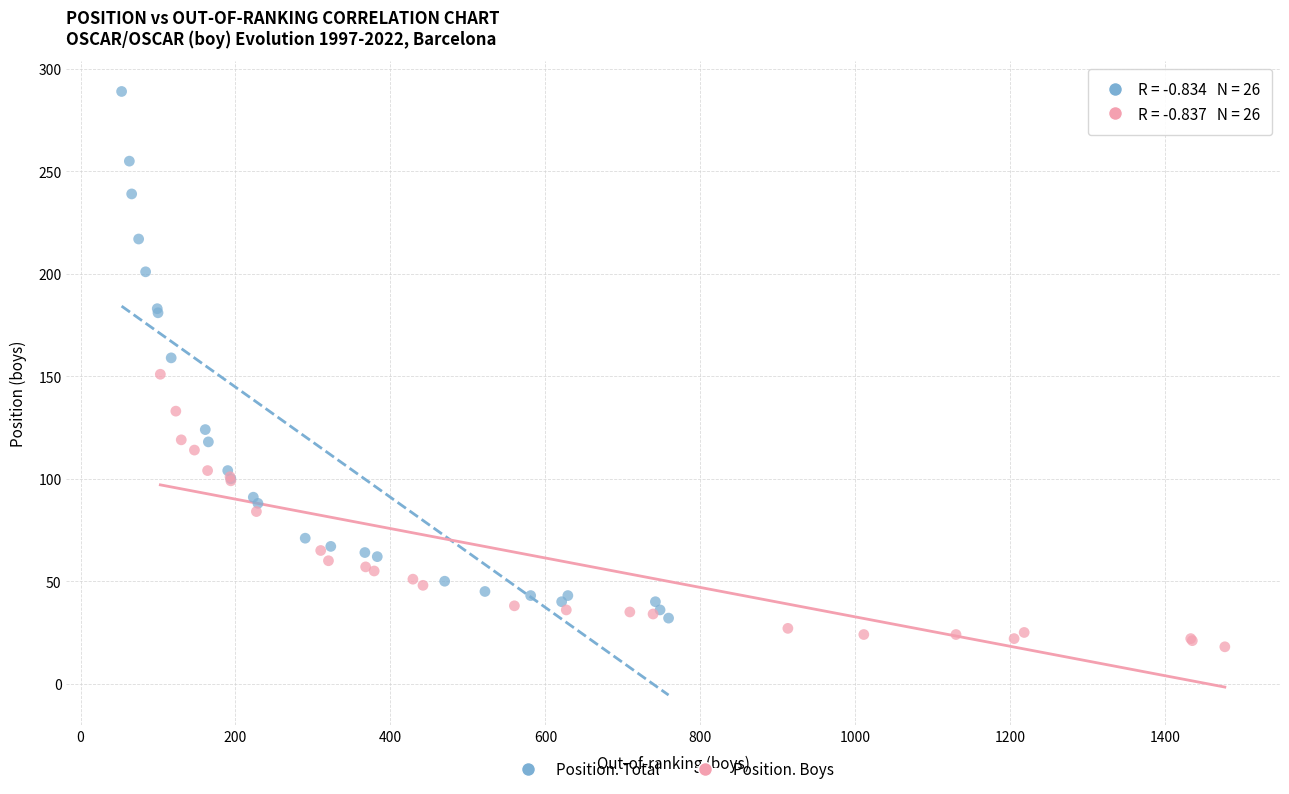

What are all the series names shown in the legend?

Position. Total, Position. Boys